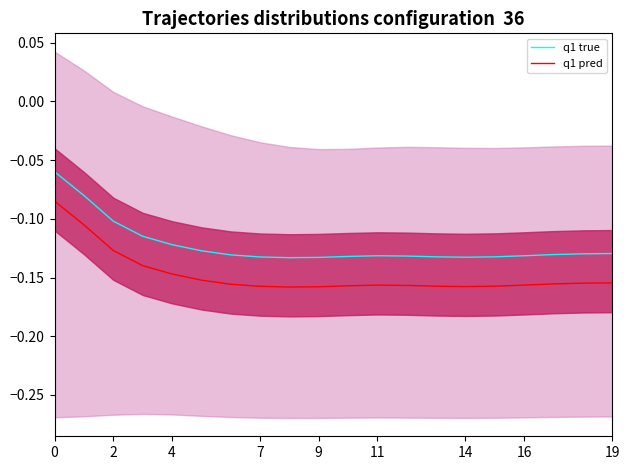

In q1 pred, how many points are higher than both neighbors (excluding endpoints)?

1